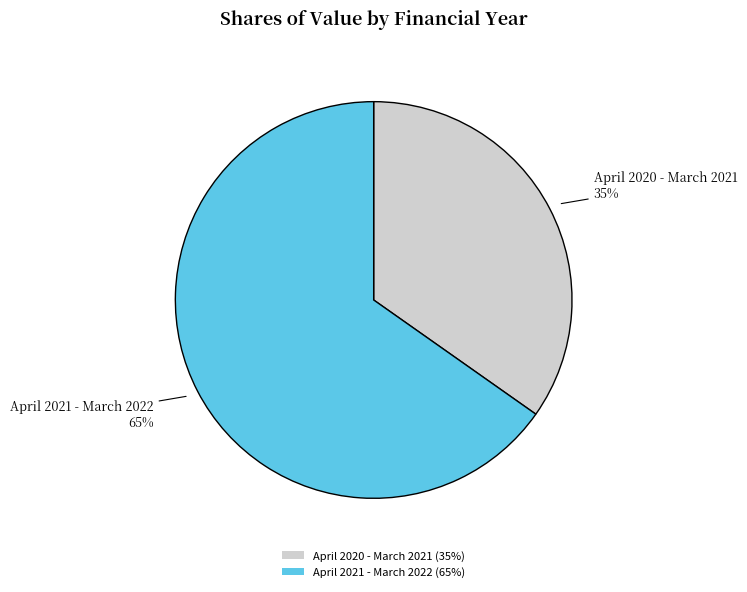

Which category accounts for the majority?

April 2021 - March 2022